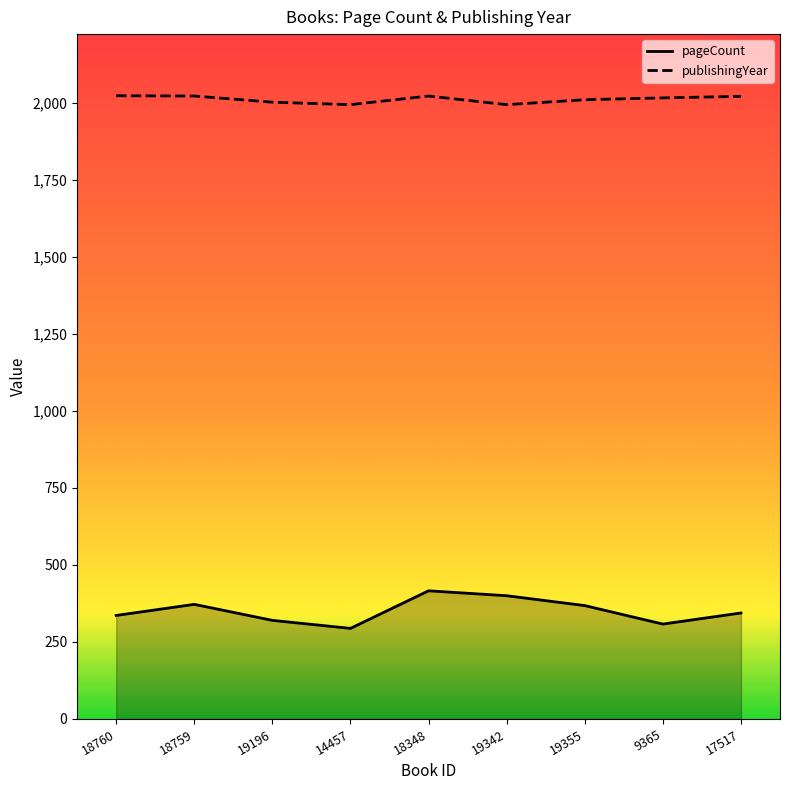

What position from the left is 19196?

3